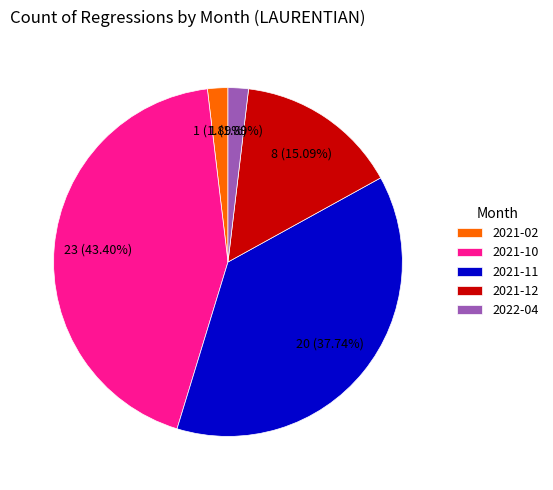

To the nearest percent, what is the average slice percentage?

20%